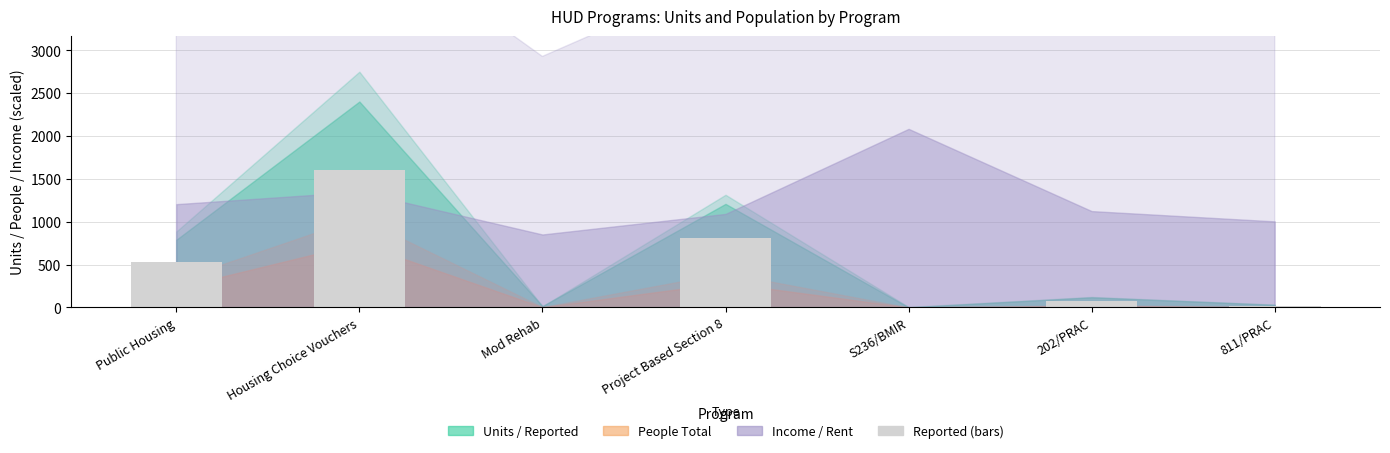

True or false: the data shows 526.8 at Public Housing.

True